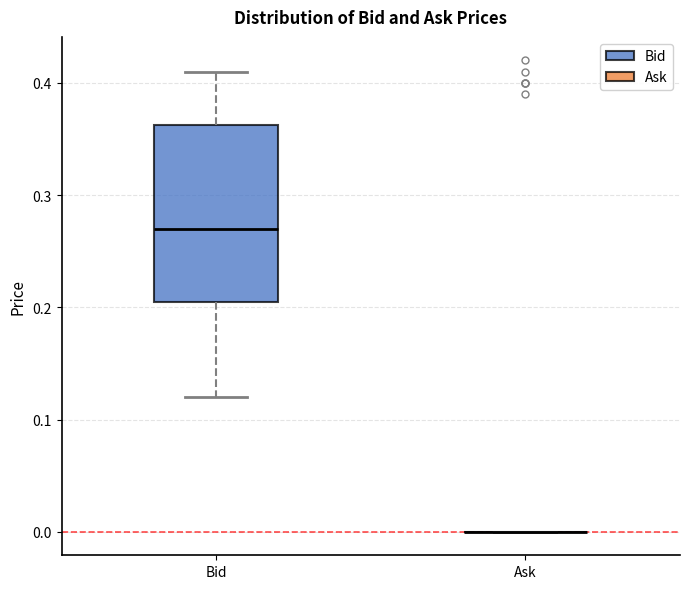

Which box is the tallest, from its lower edge to its upper edge?

Bid